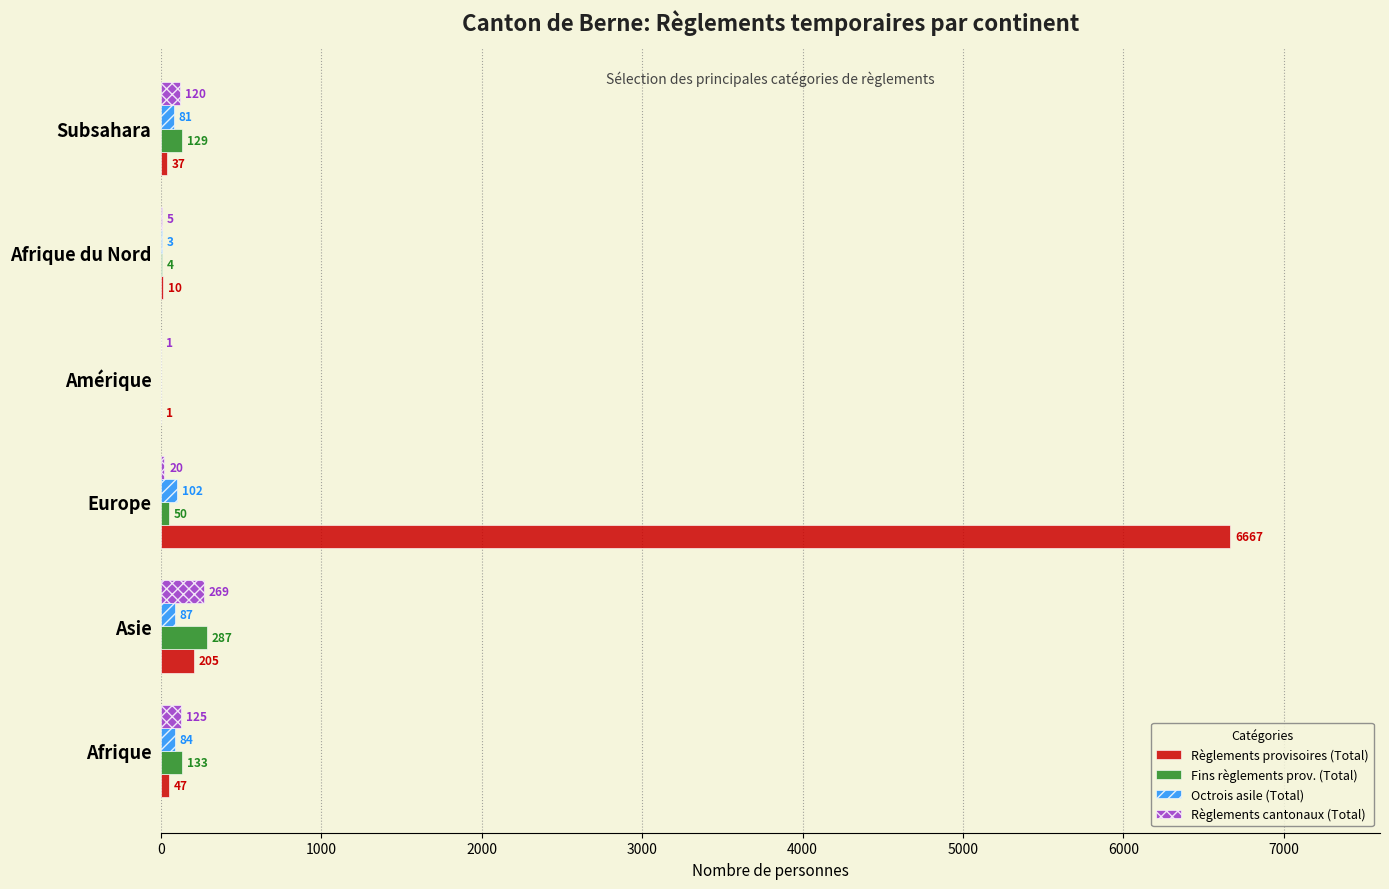

Is it true that Règlements provisoires (Total) equals 205 at Asie?

True